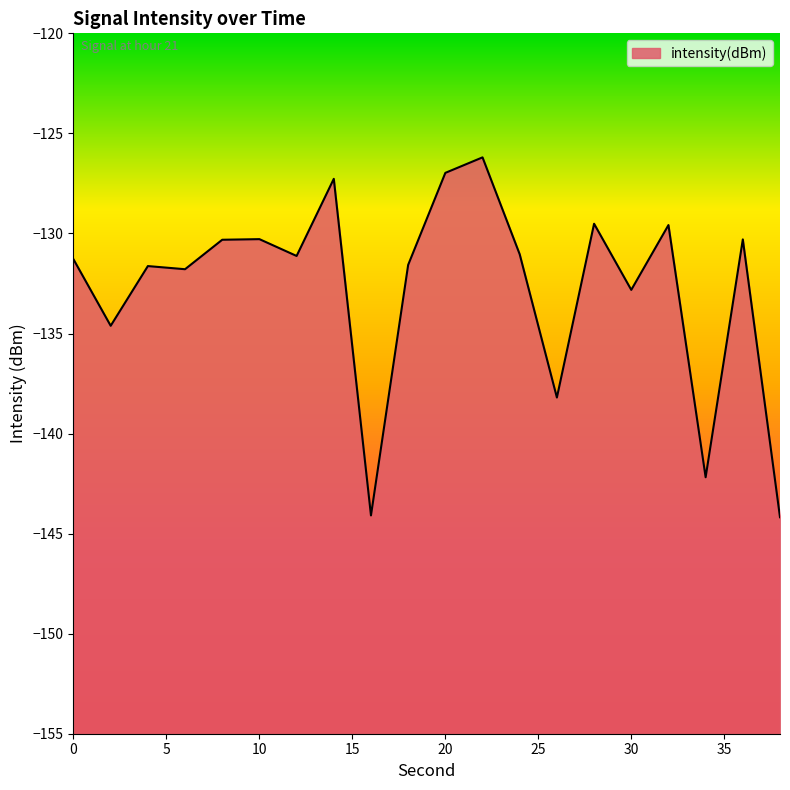

Does the chart have visible grid lines?

No